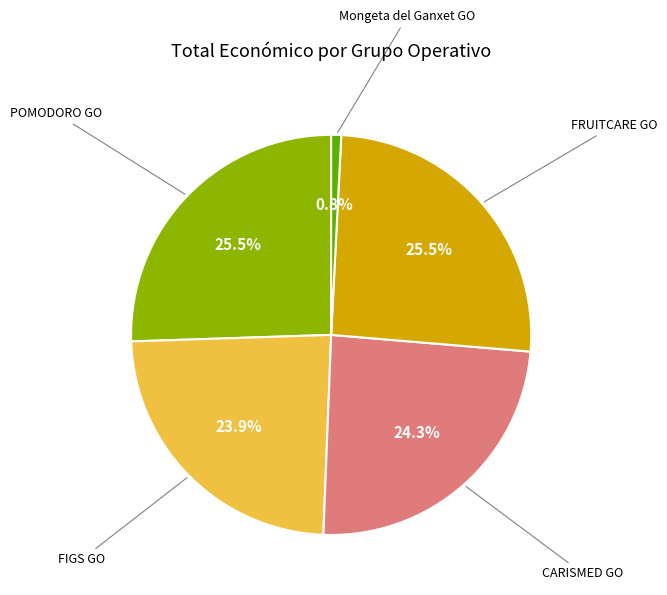

Does any single category account for the majority?

No